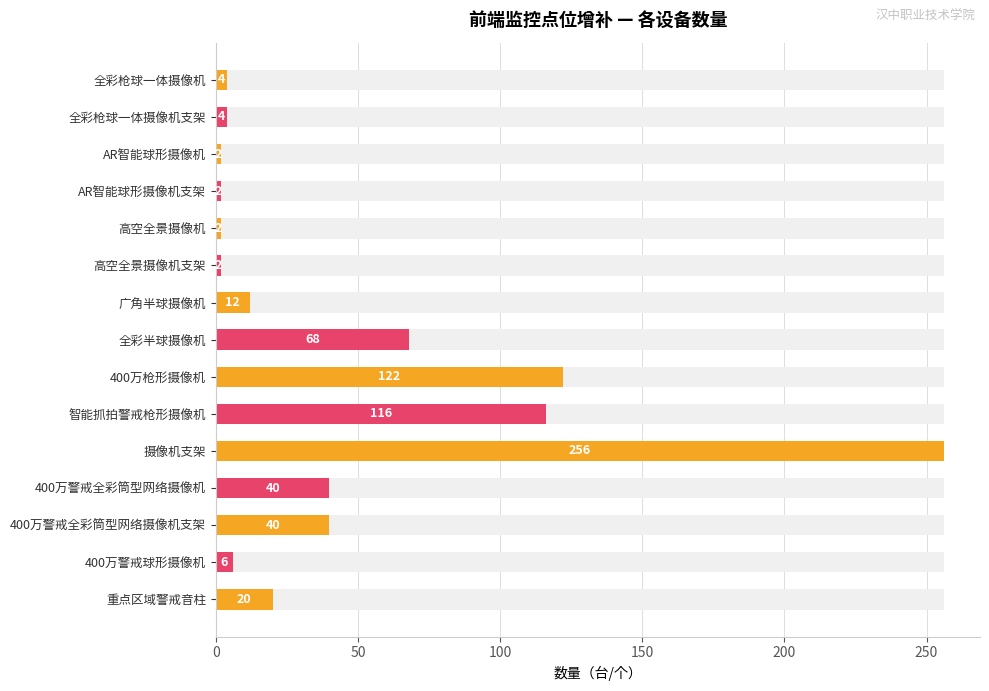

What is the difference between the maximum and second lowest values?

254